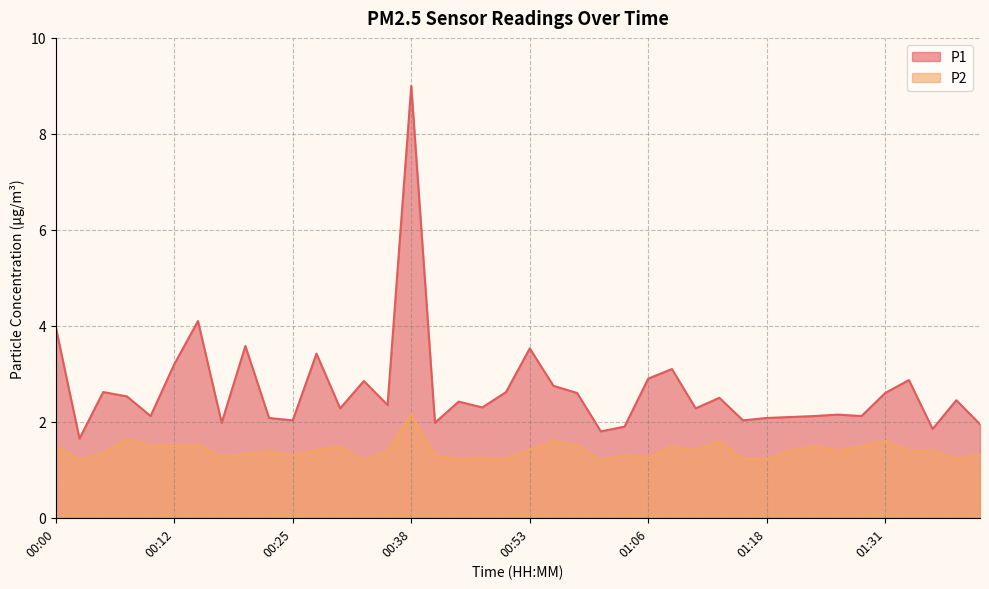

True or false: P1 and P2 cross at least once.

False